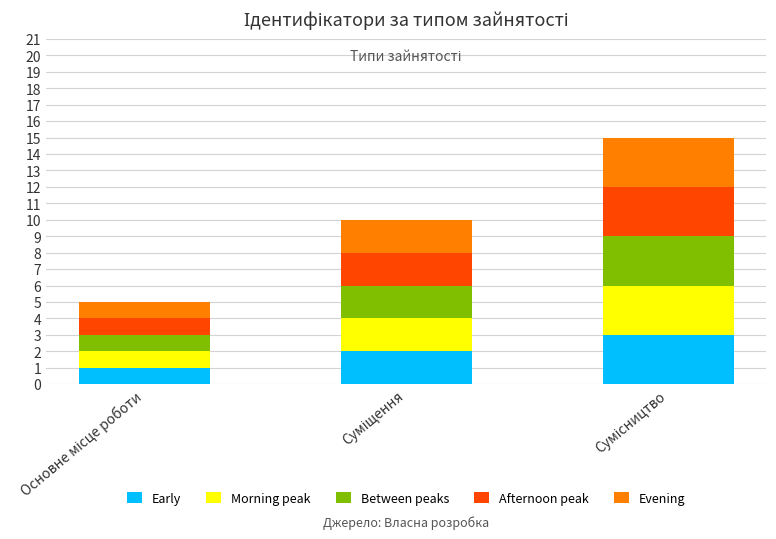

Are the bars grouped side by side (vs. stacked)?

No